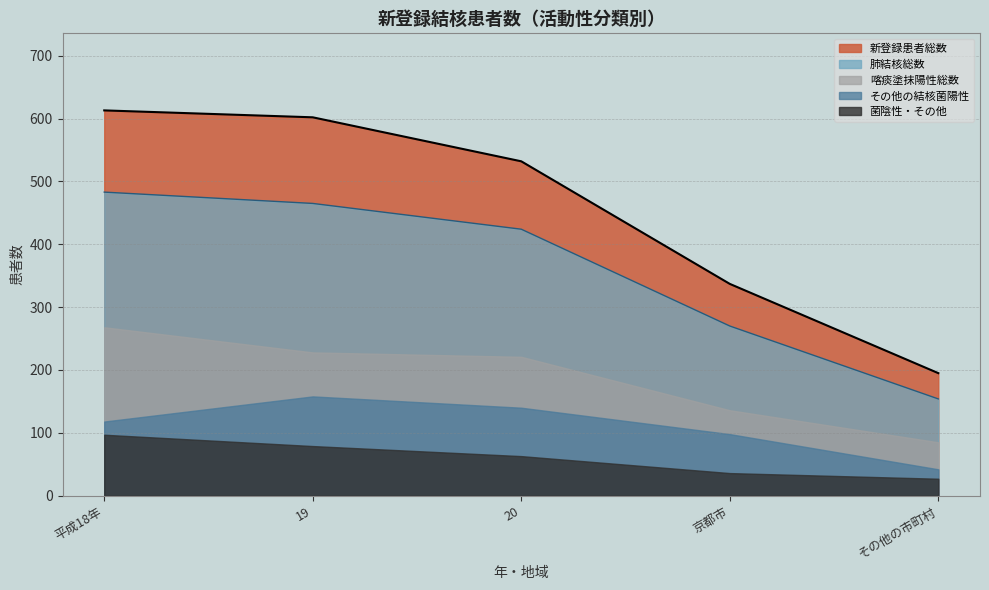

Which series has the widest spread of values?

新登録患者総数